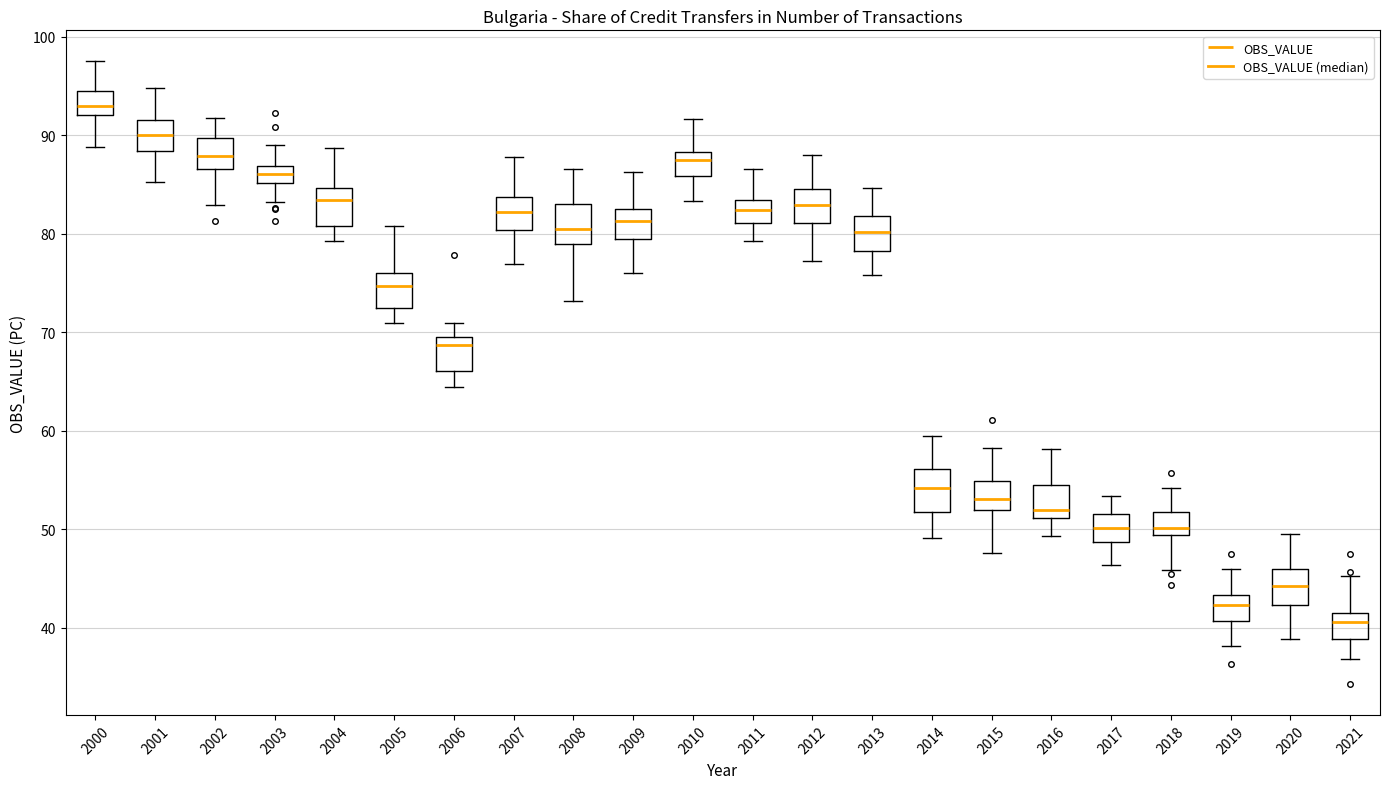

Which box's median line is the highest?

2000